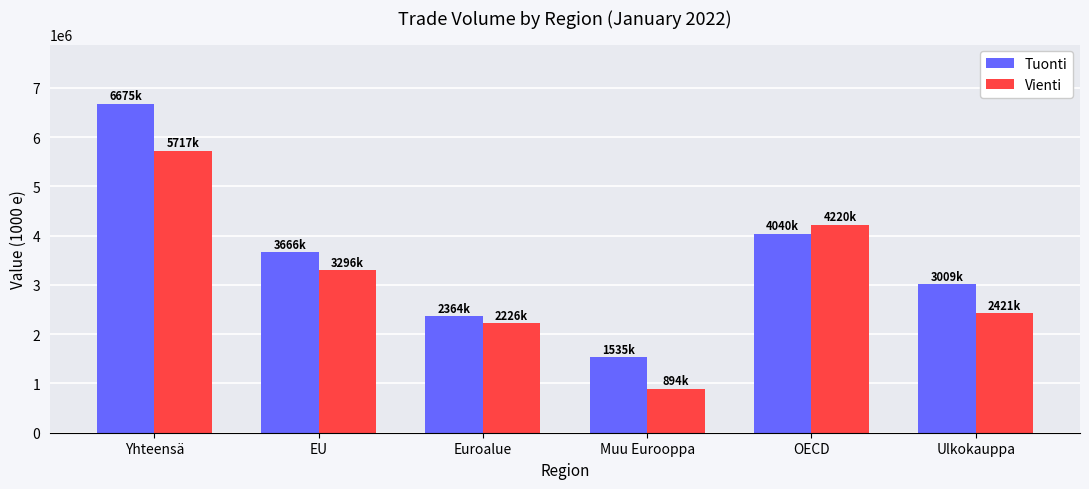

Between OECD and Ulkokauppa, which series saw the biggest shift?

Vienti